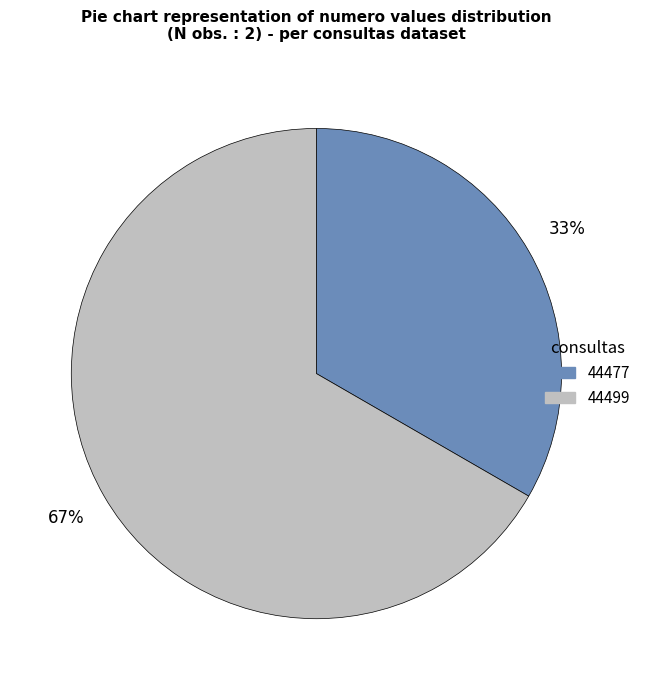

To the nearest percent, what is the average slice percentage?

50%